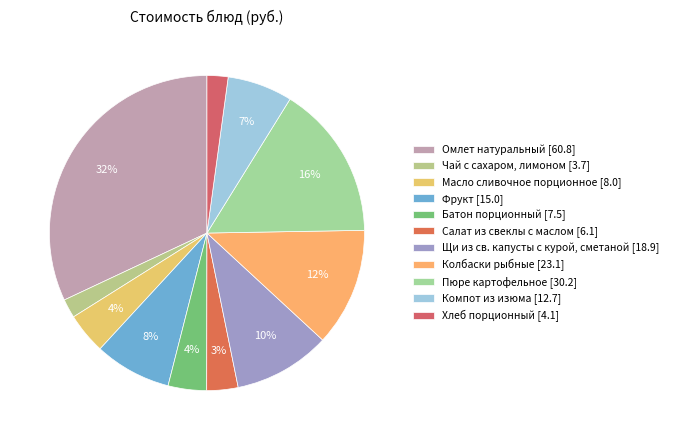

What percentage is the Компот из изюма slice, to the nearest percent?

7%